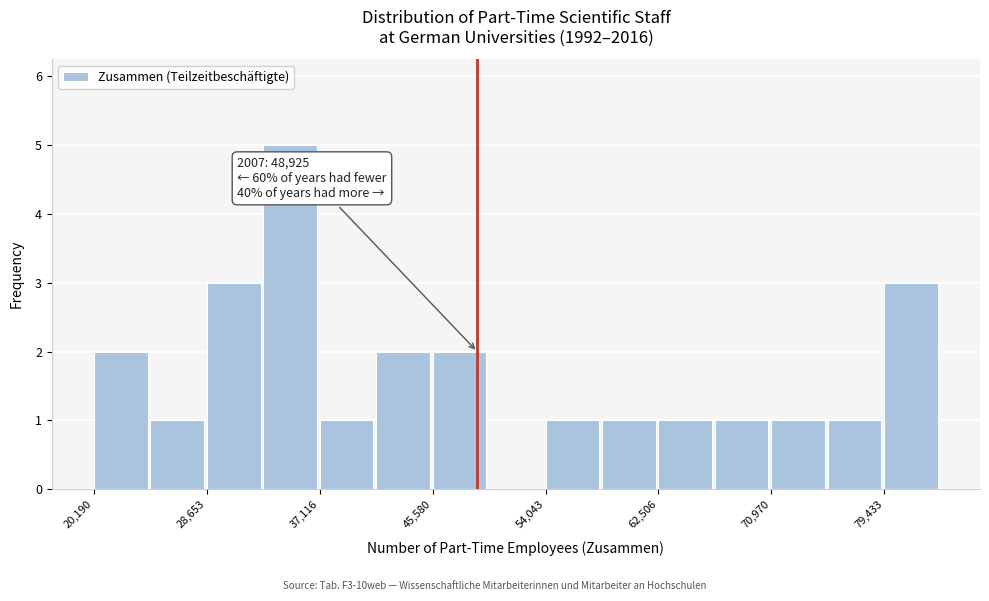

Which range on the x-axis has the tallest bar?

33000 to 37000